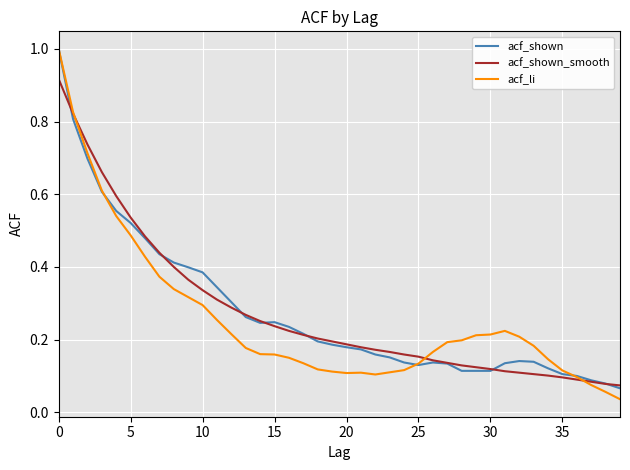

Which series has the widest spread of values?

acf_li